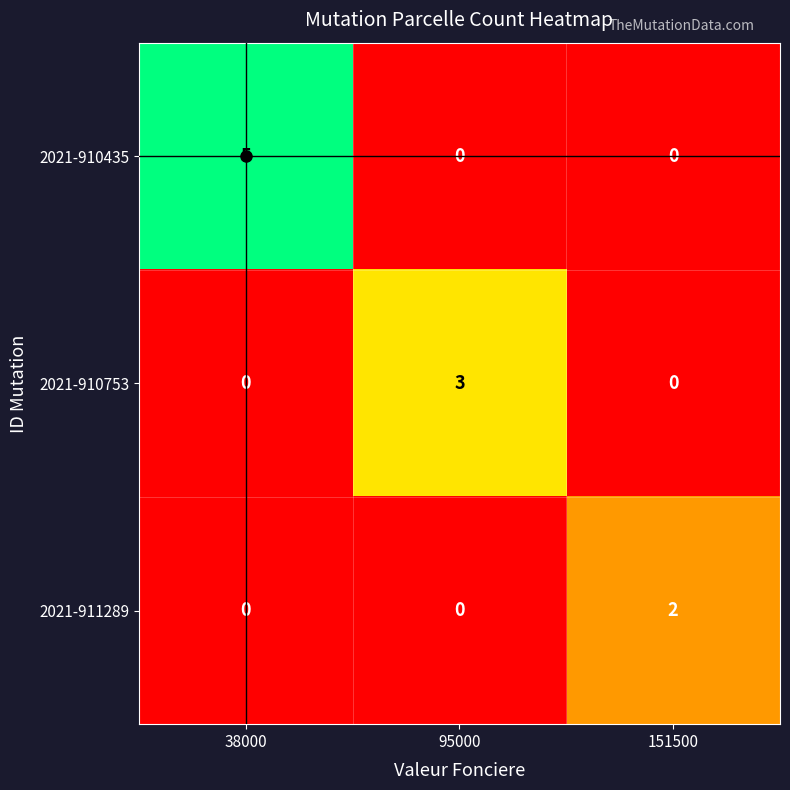

The 2021-910435 series shows 5 at 38000. True or false?

True